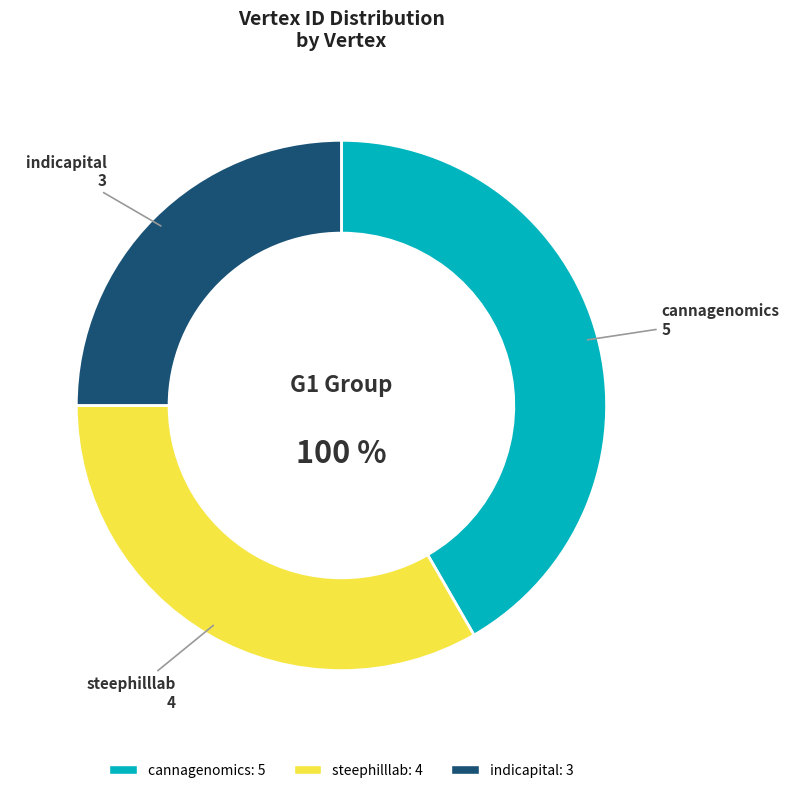

What percentage is the steephilllab slice, to the nearest percent?

33%